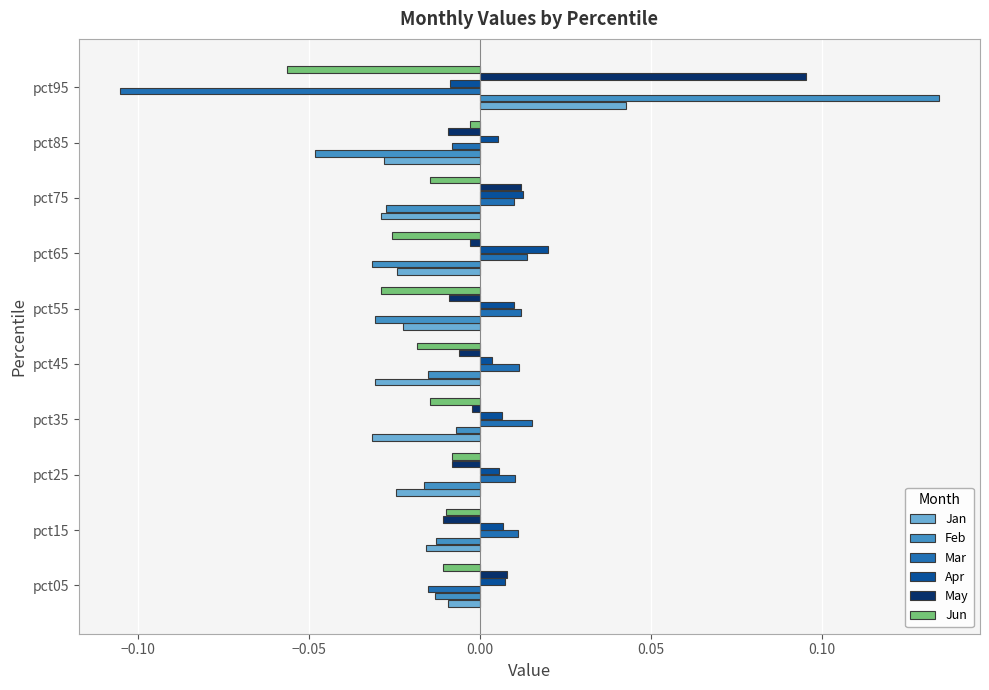

Is the value of Feb at pct65 greater than the value of Jun at pct25?

No